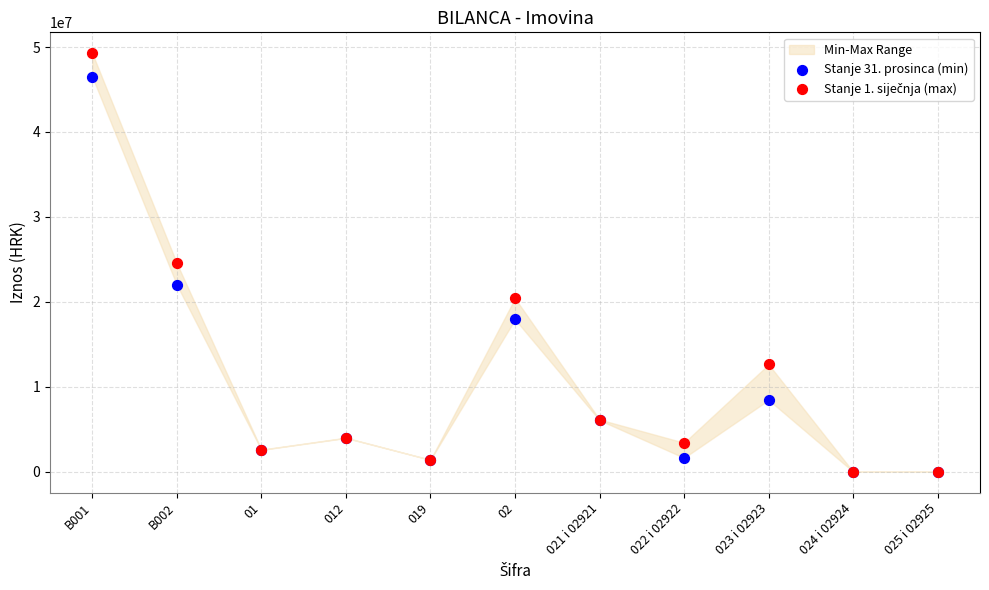

Which series reaches the maximum Y coordinate?

Stanje 1. siječnja (max)